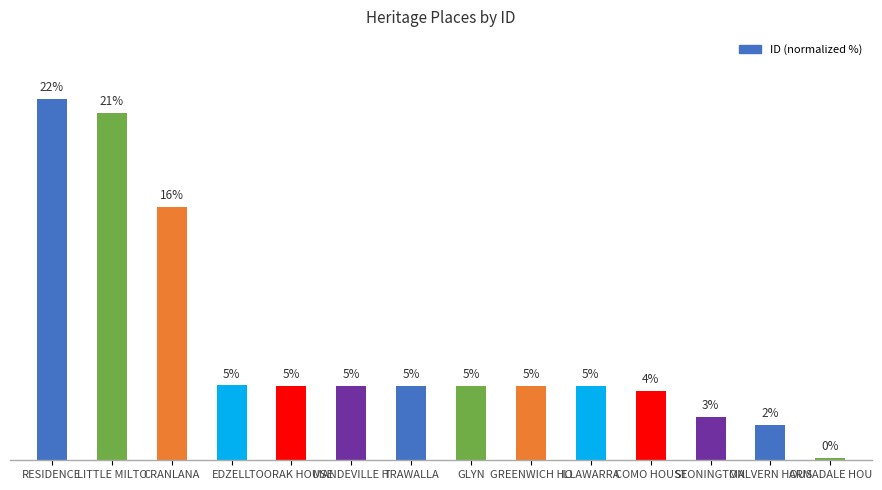

What is the change in value from RESIDENCE to EDZELL?

-17.5